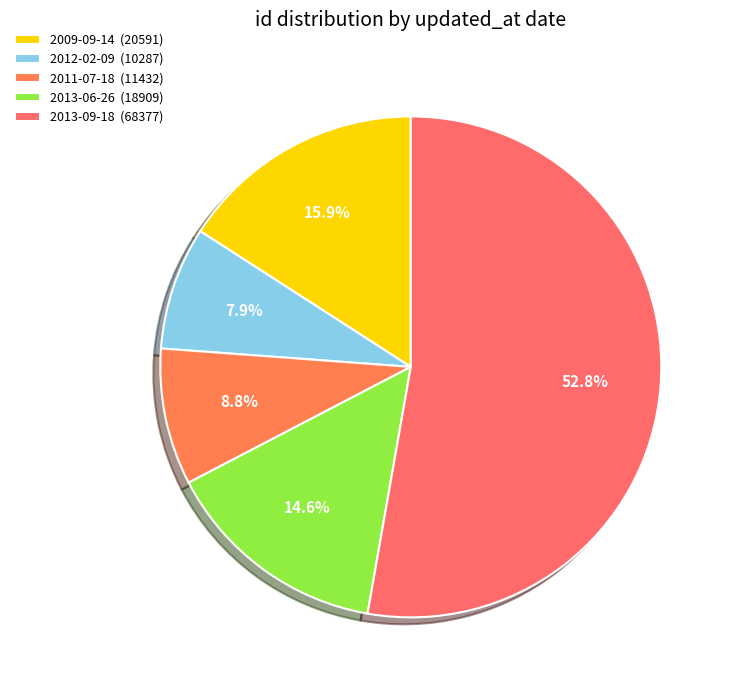

How many slices are in this pie chart?

5